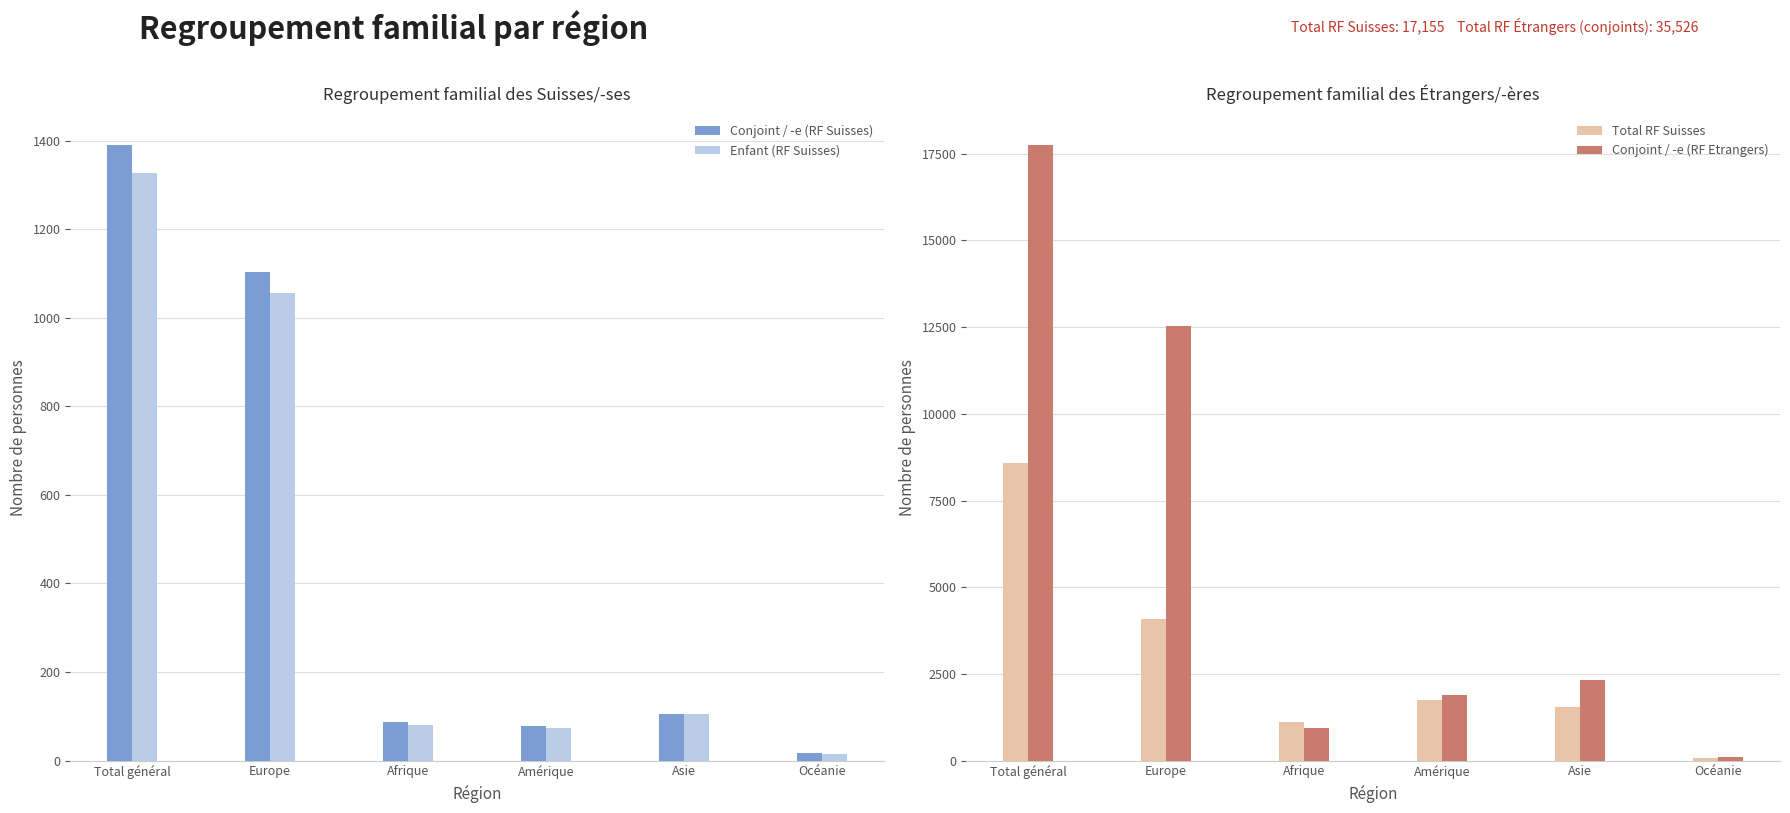

What is the sum of all Conjoint / -e (RF Etrangers) values?

35526